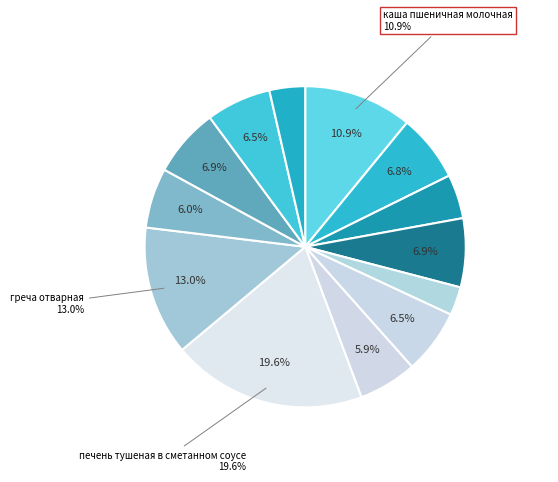

How many segments does this pie chart have?

13